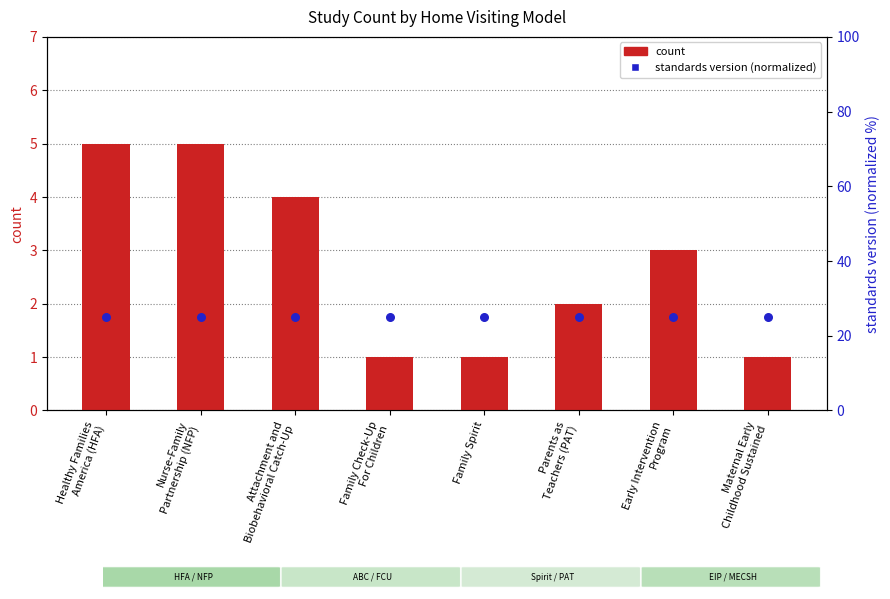

At how many categories does at least one series exceed 10?

8